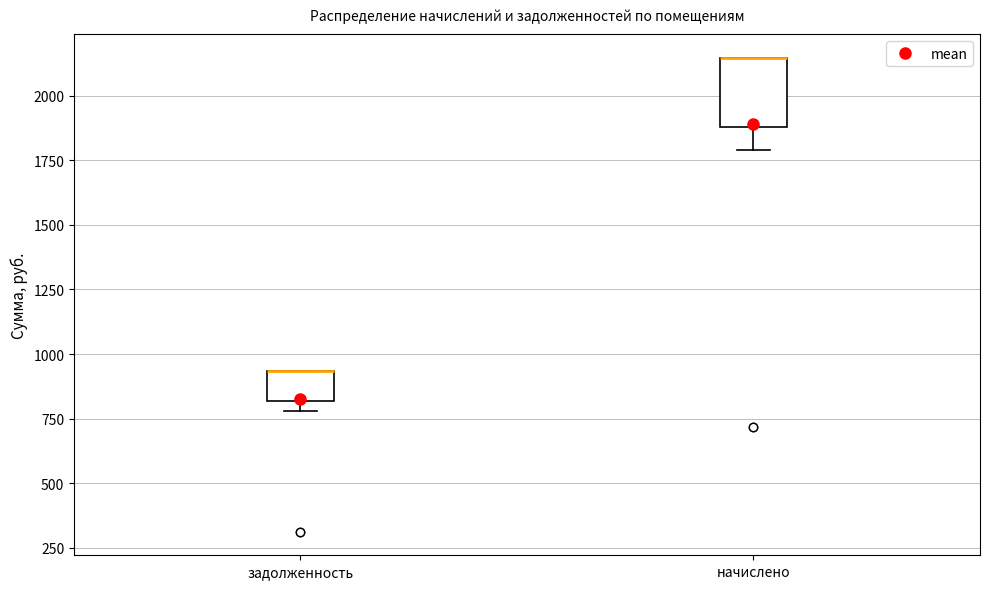

Where is the lower edge of the box for начислено on the y-axis? The values are not printed on the chart, so give them approximately, as read against the axis.

1900